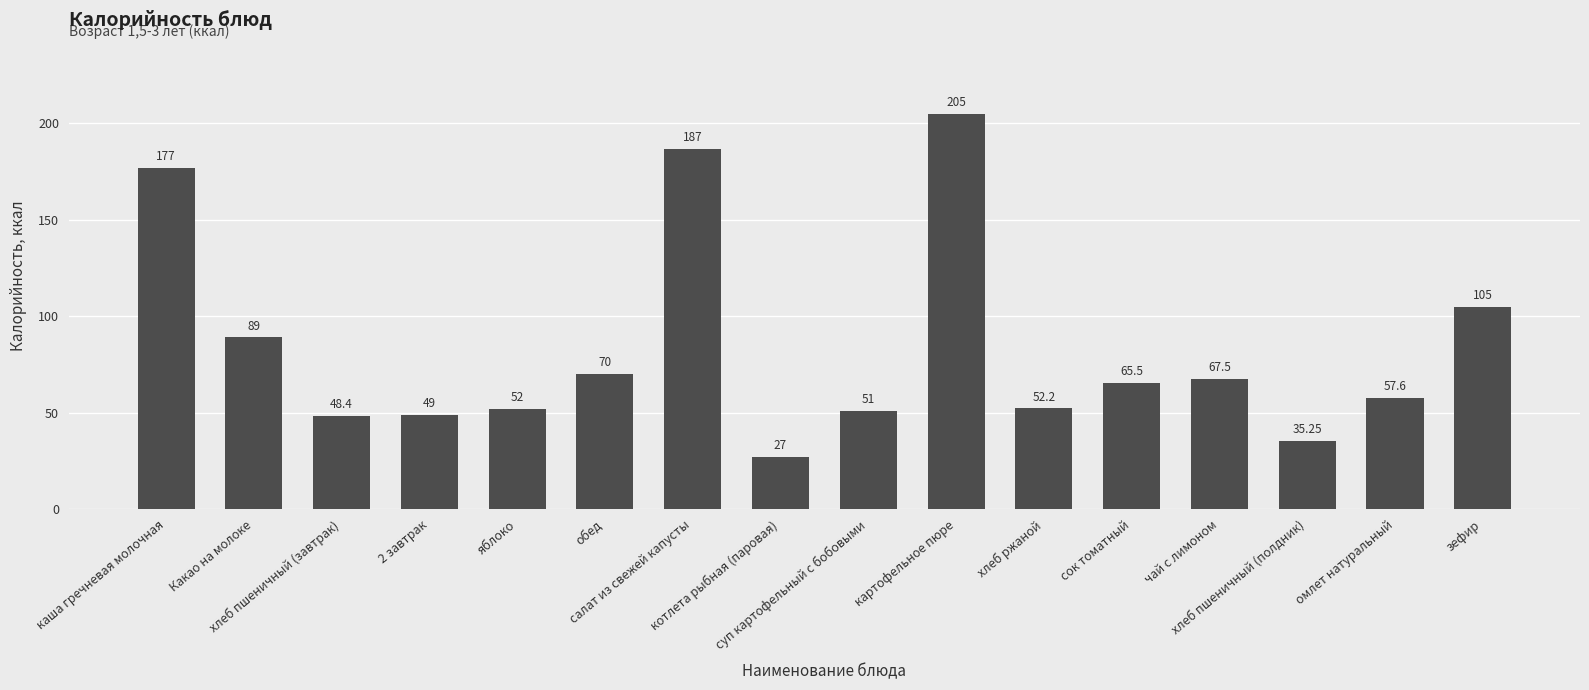

What is the average value?

83.7